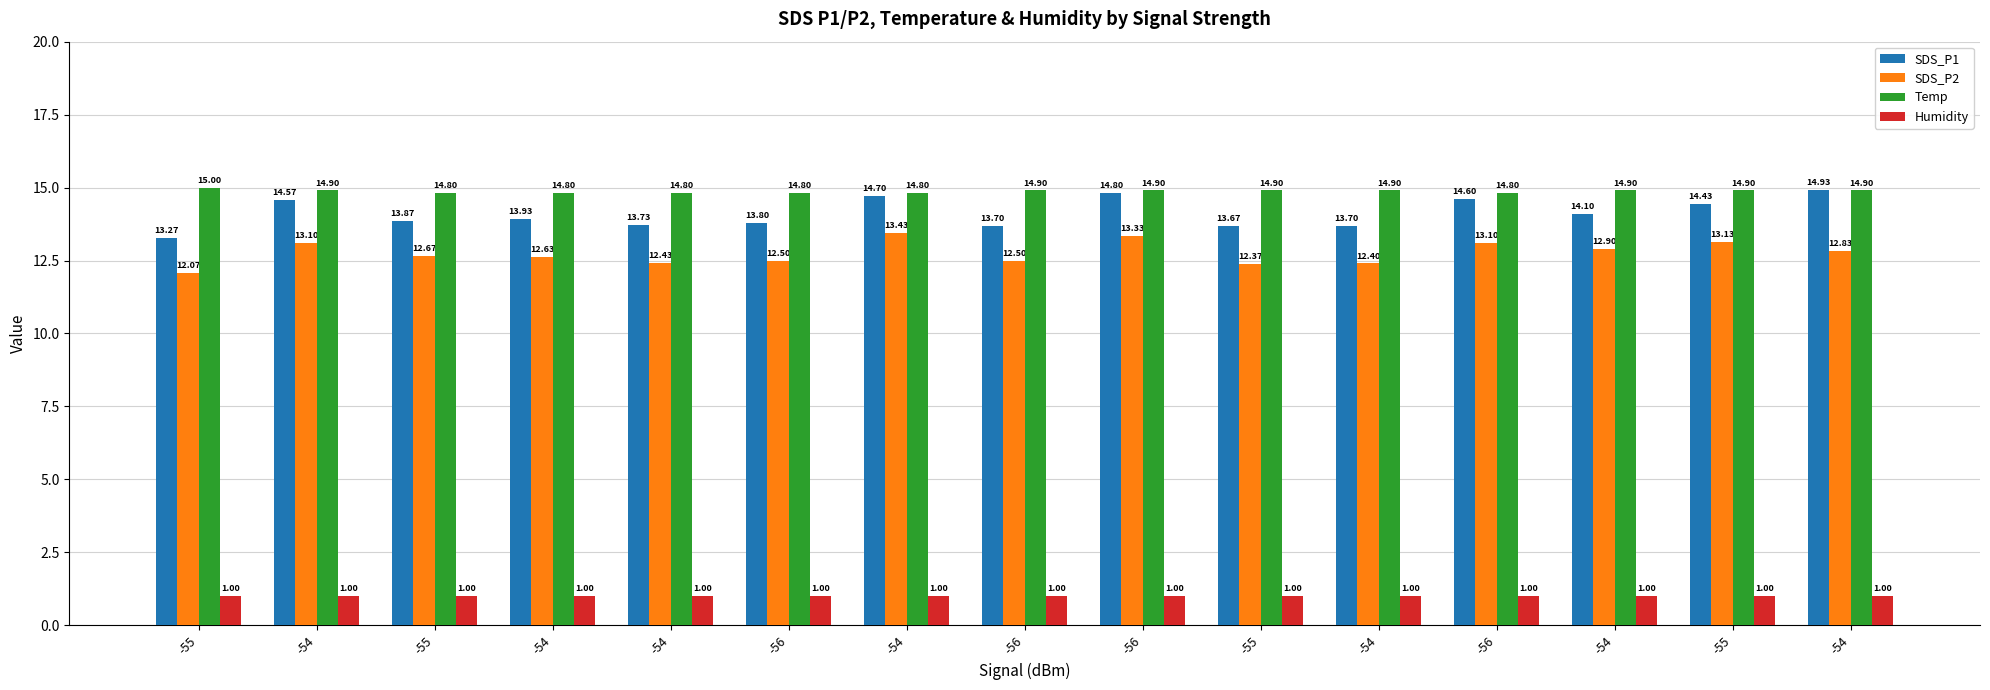

What are all the series names shown in the legend?

SDS_P1, SDS_P2, Temp, Humidity